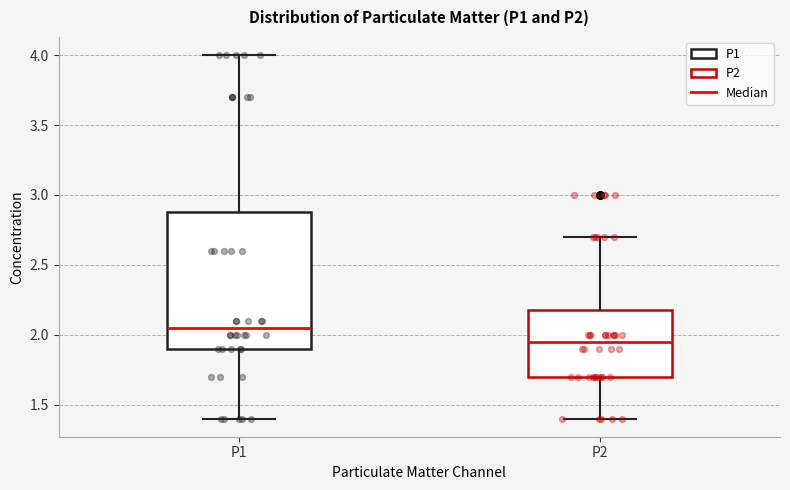

Where is the upper edge of the box for P2 on the y-axis? The values are not printed on the chart, so give them approximately, as read against the axis.

2.20